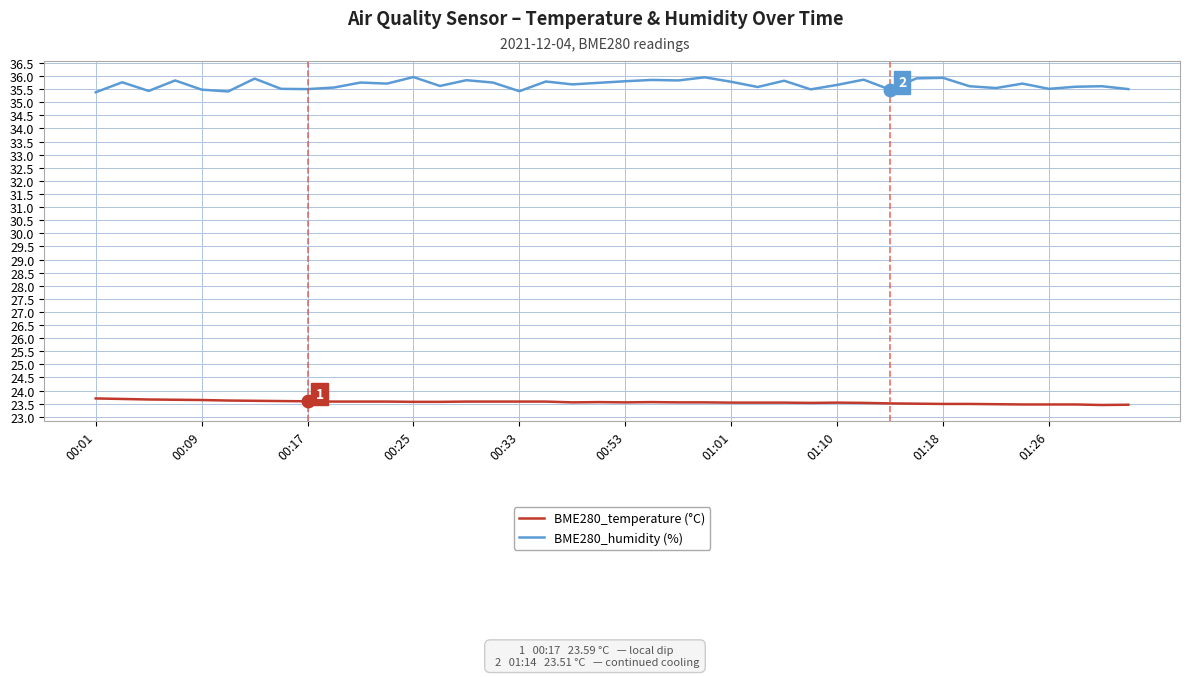

Which series has the largest total across all categories?

BME280_humidity (%)